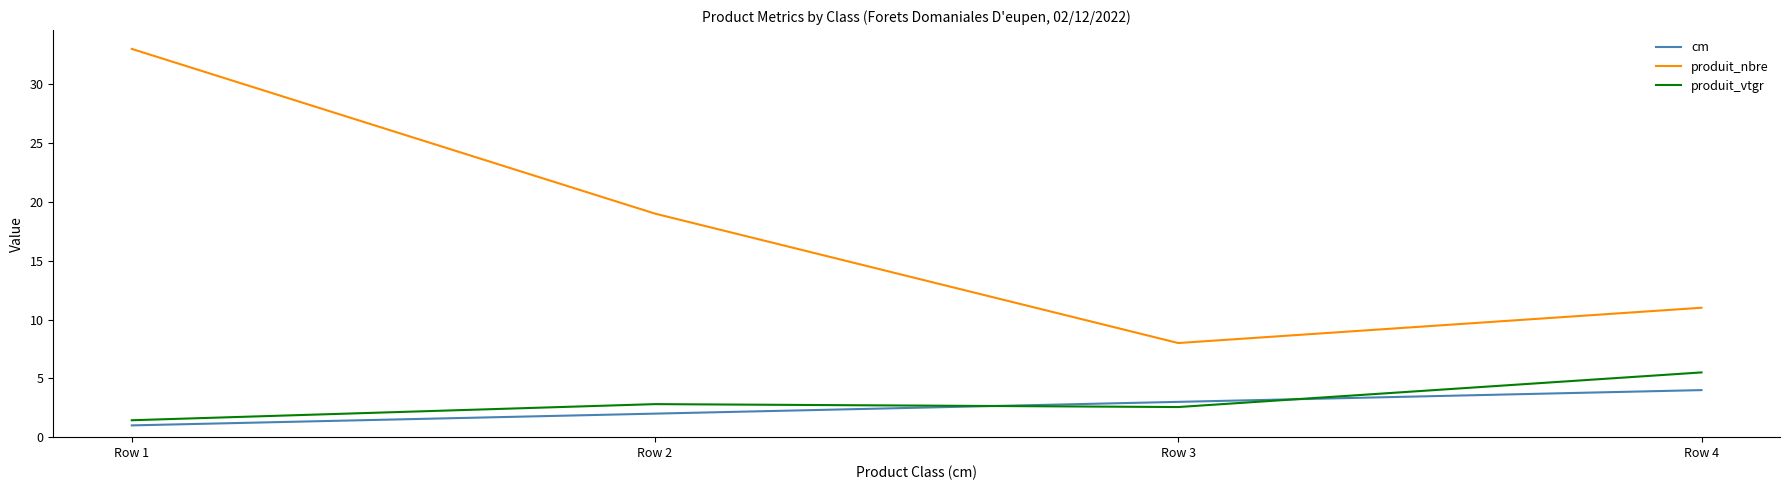

Reading right to left, extract all data points from this chart.

cm: 4.0	3.0	2.0	1.0
produit_nbre: 11.0	8.0	19.0	33.0
produit_vtgr: 5.5	2.6	2.8	1.4